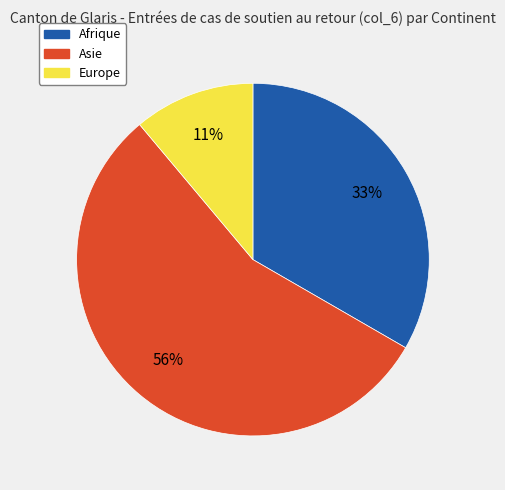

Do Europe and Asie together represent more than half of the pie?

Yes